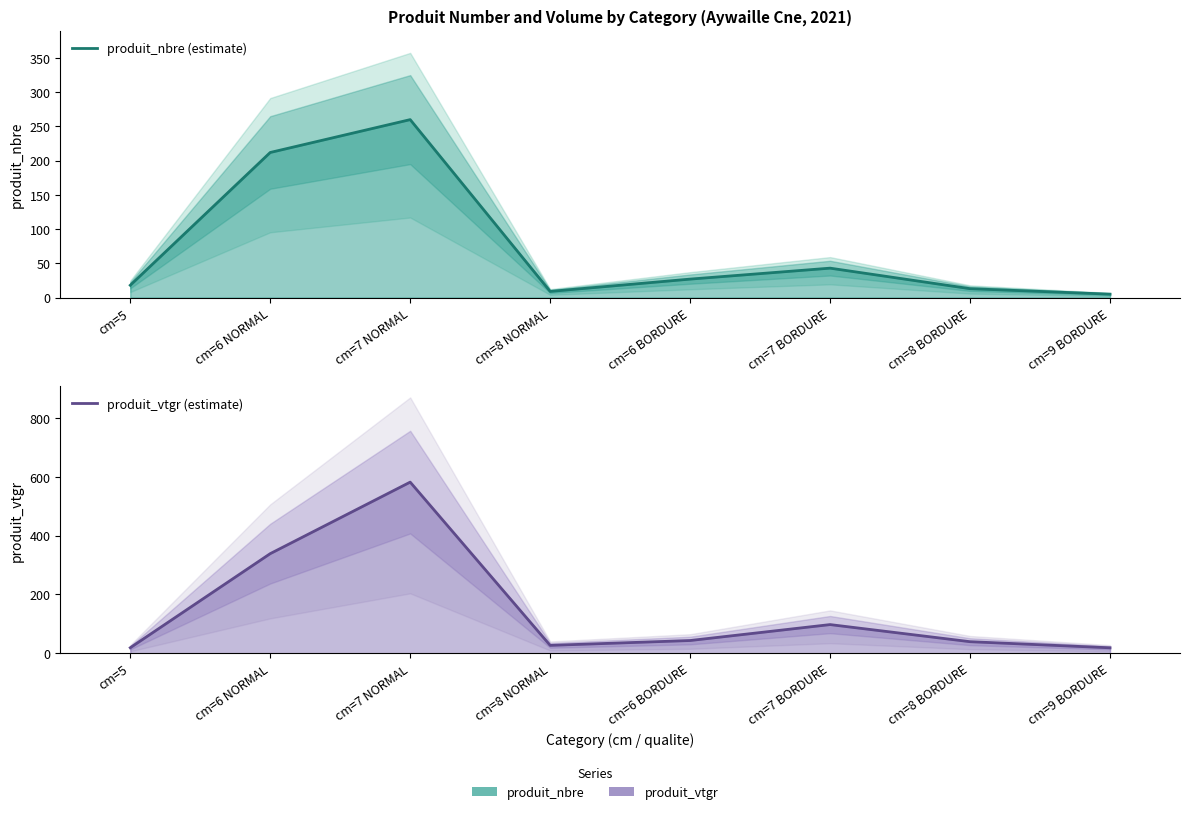

True or false: produit_vtgr (estimate) has more than 2 interior local peaks.

False